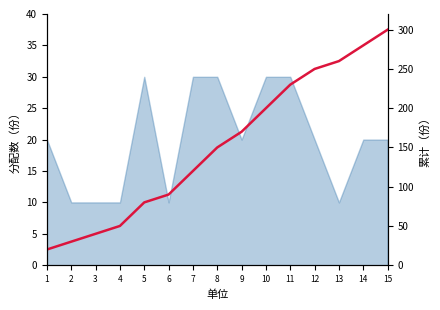

Between 14 and 4, which is larger?

14